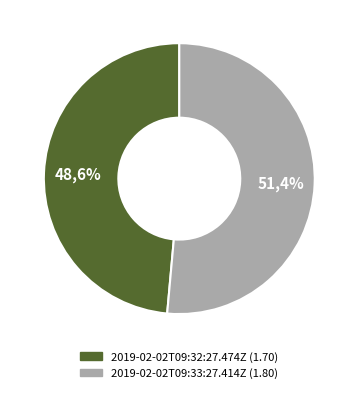

Which category has the biggest portion of the pie?

2019-02-02T09:33:27.414Z